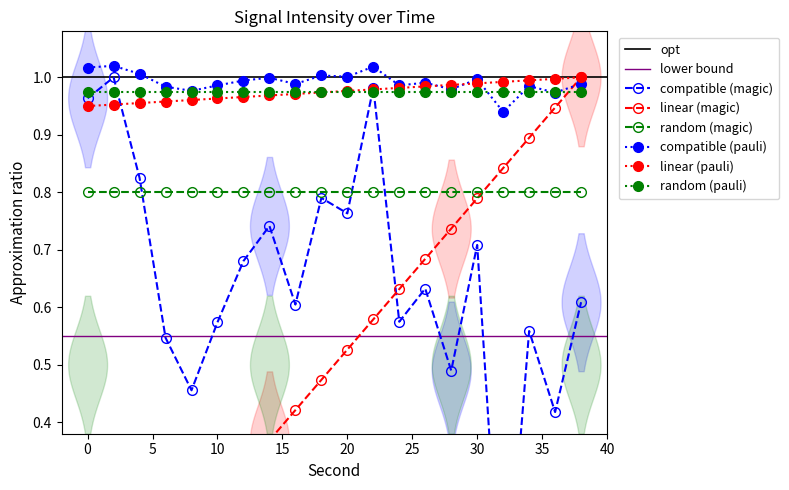

Count the number of categories in the chart.

20